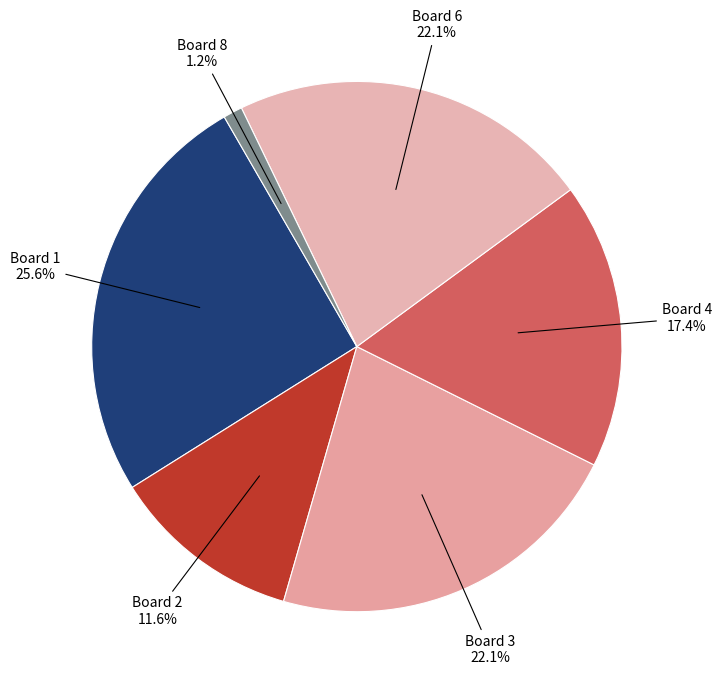

How many segments does this pie chart have?

6